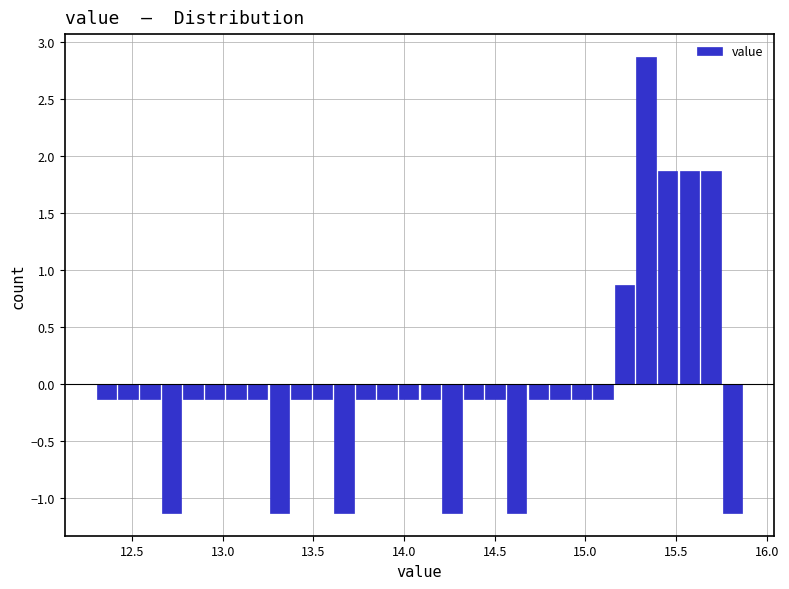

Around what value on the x-axis is the tallest bar? Give the approximate position of its centre, as read against the axis.

15.35